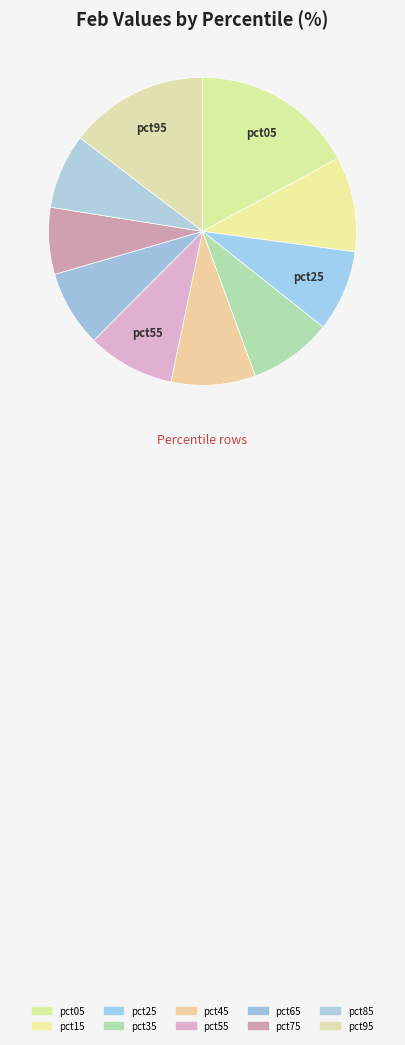

Is pct95 the majority of the pie?

No